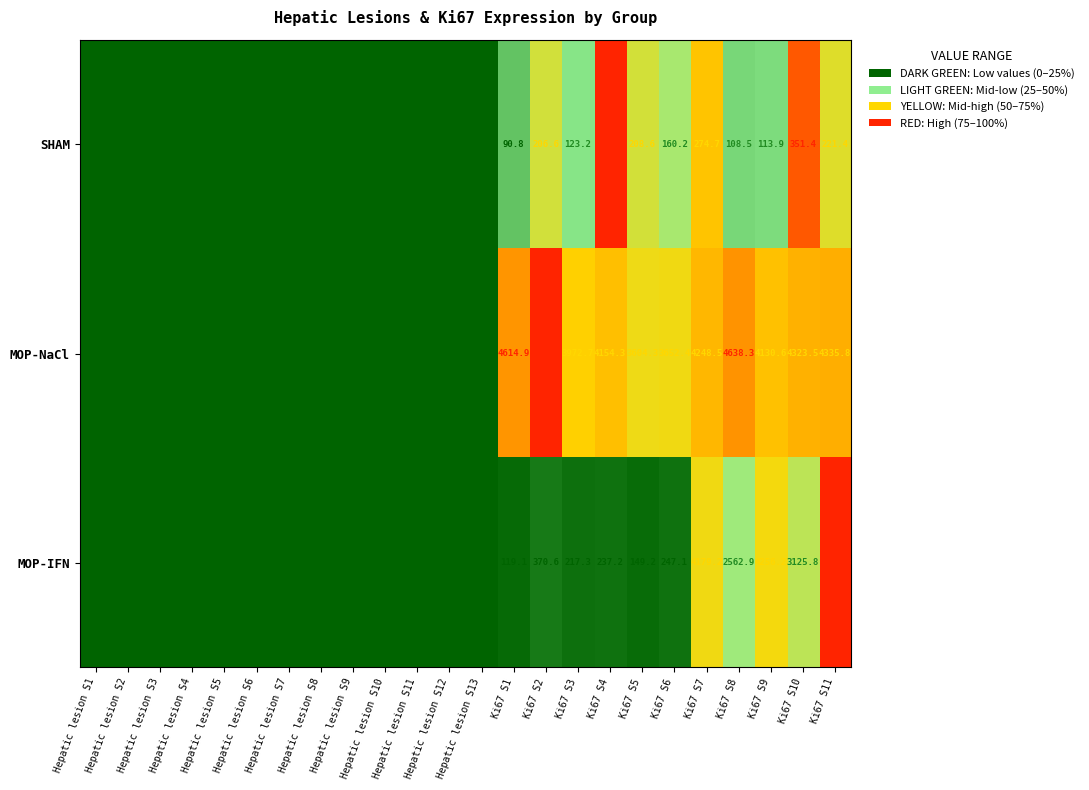

Rank the series at Ki67 S3 from lowest to highest value.

SHAM, MOP-IFN, MOP-NaCl